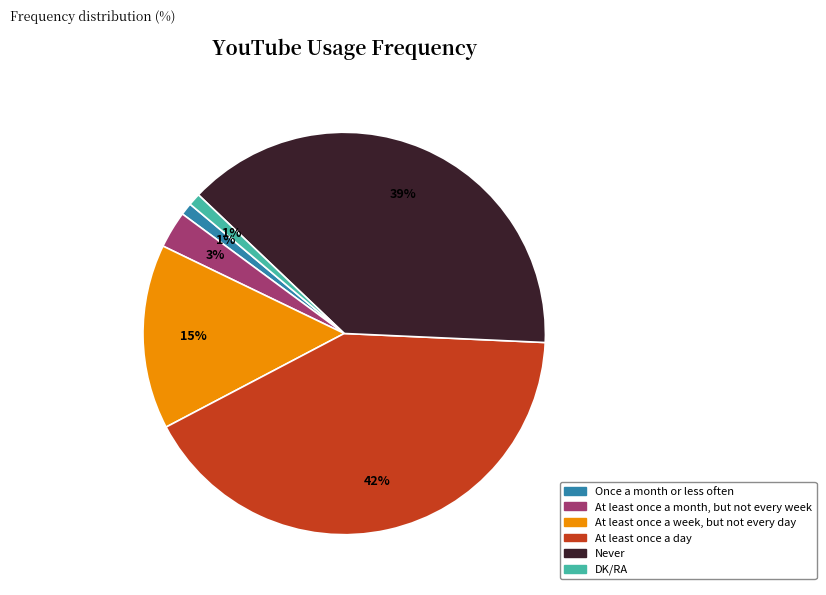

True or false: At least once a day accounts for 42% of the total.

True